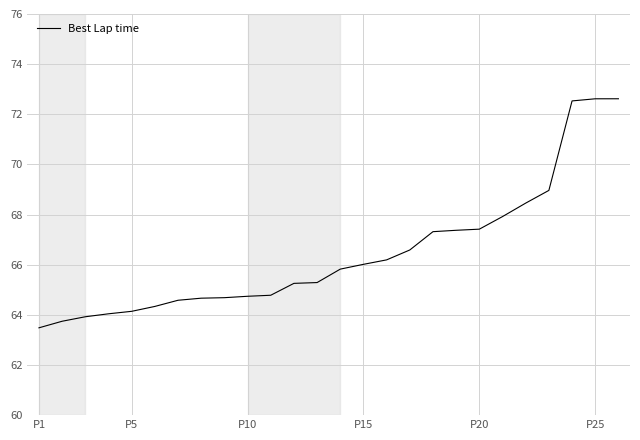

What is the minimum value shown in the chart?

63.5